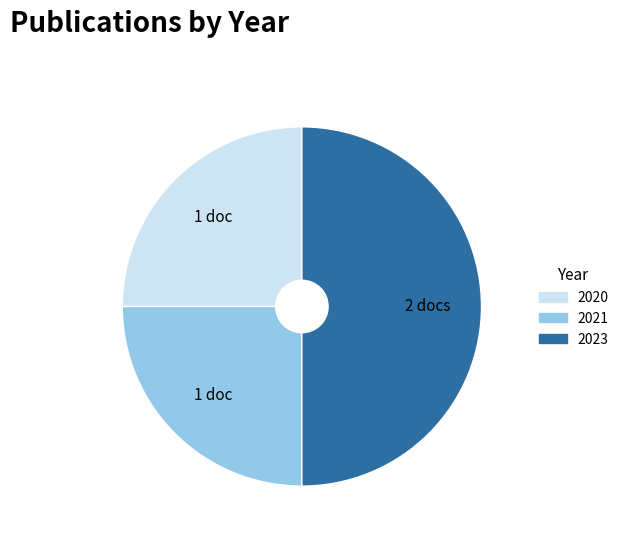

The 2023 slice represents 58% of the pie. True or false?

False